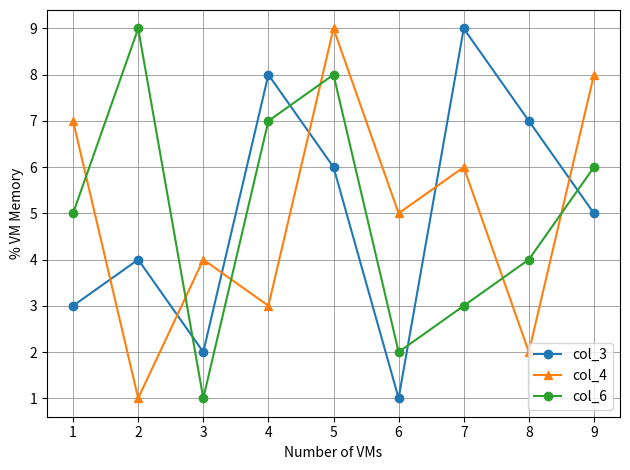

Which series ends up on top after the final intersection of col_4 and col_6?

col_4